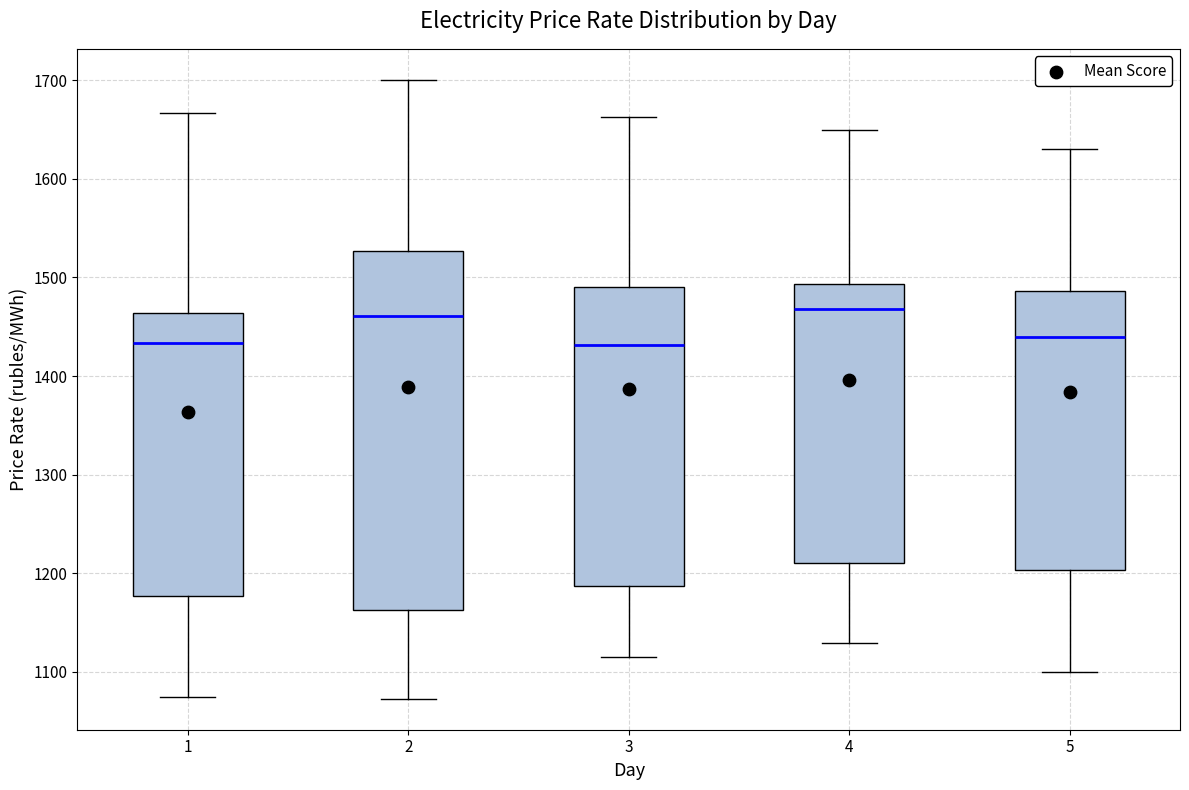

Reading left to right, transcribe this box plot: for each box, give where its median line is, the range the box spans, and where its two whiskers end, as read against the y-axis. The values are not printed on the chart, so give them approximately, as read against the axis.

1: median 1430, box 1180 to 1460, whiskers 1070 to 1670
2: median 1460, box 1160 to 1530, whiskers 1070 to 1700
3: median 1430, box 1190 to 1490, whiskers 1120 to 1660
4: median 1470, box 1210 to 1490, whiskers 1130 to 1650
5: median 1440, box 1200 to 1490, whiskers 1100 to 1630